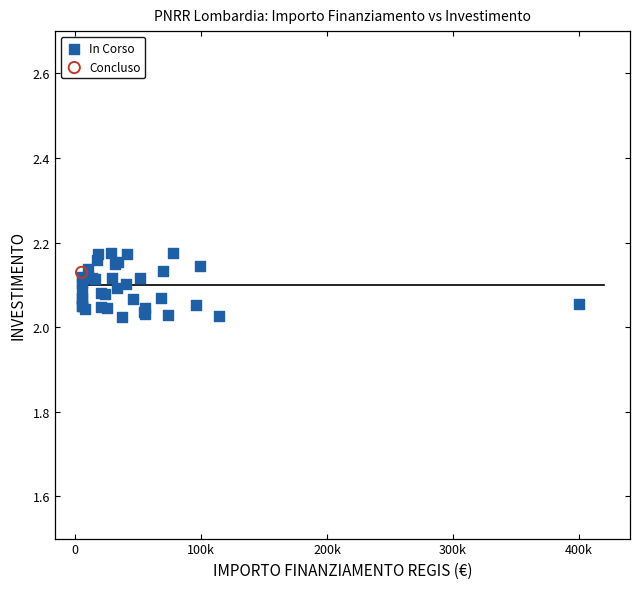

What are all the series names shown in the legend?

In Corso, Concluso